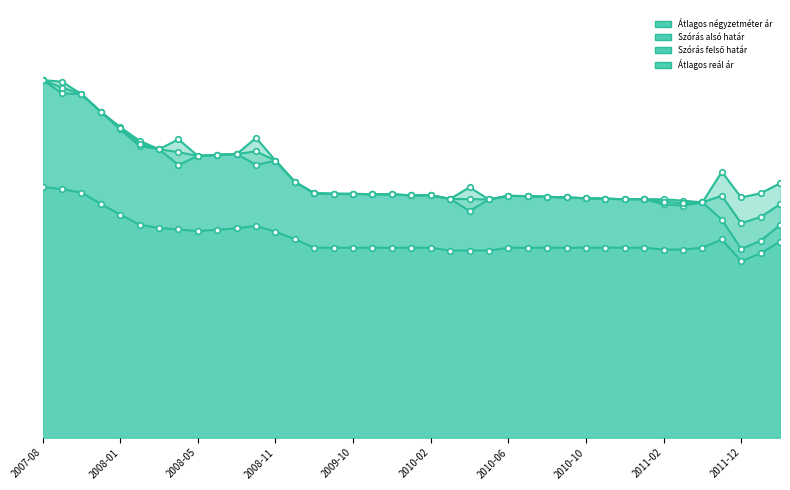

What value does the Szórás felső határ series have at 2011-05, to the nearest 100?

302600